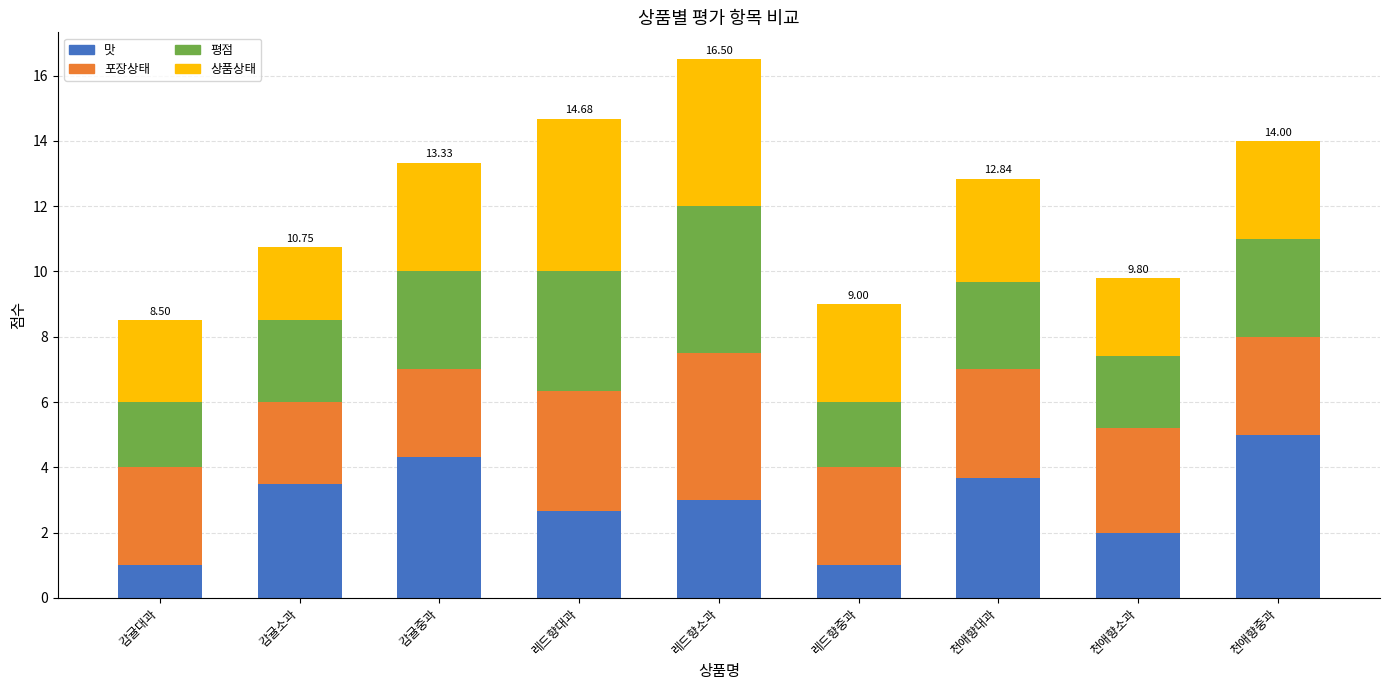

At which category is the sum across all series the highest?

레드향소과